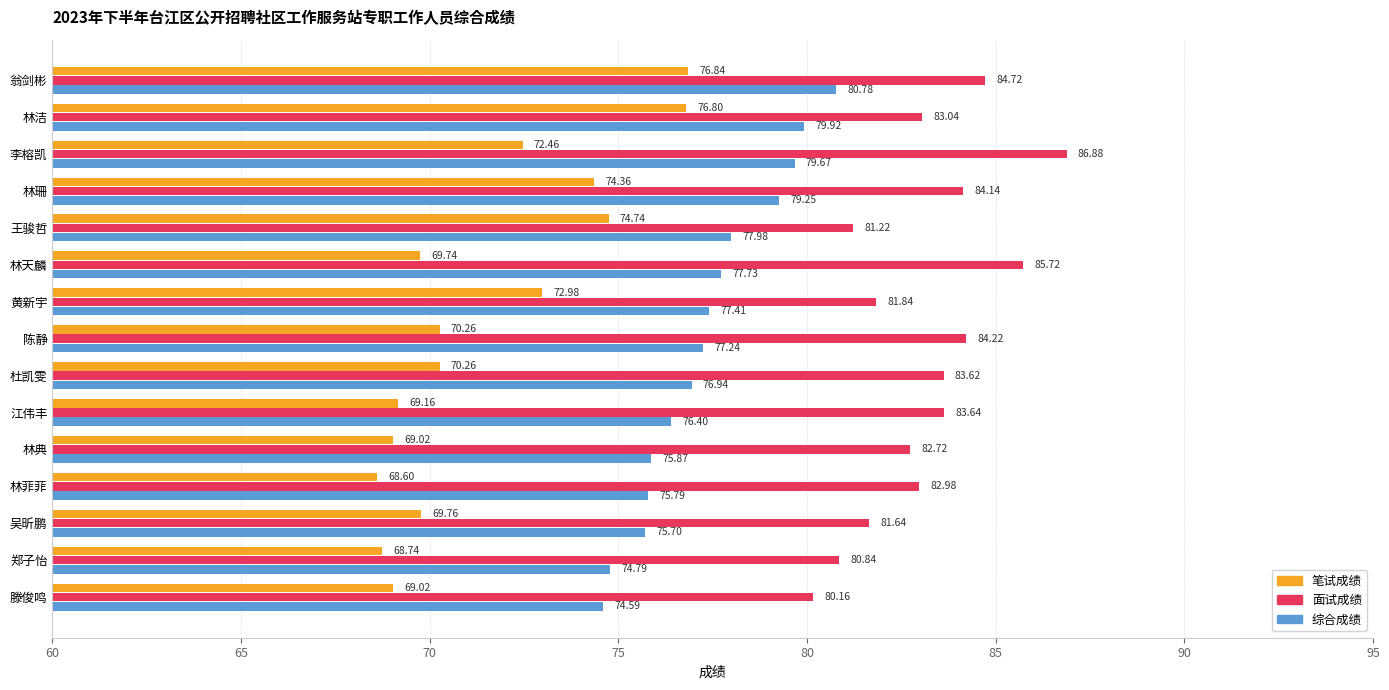

What is the sum of the 综合成绩 values at 林洁 and 吴昕鹏?

155.6